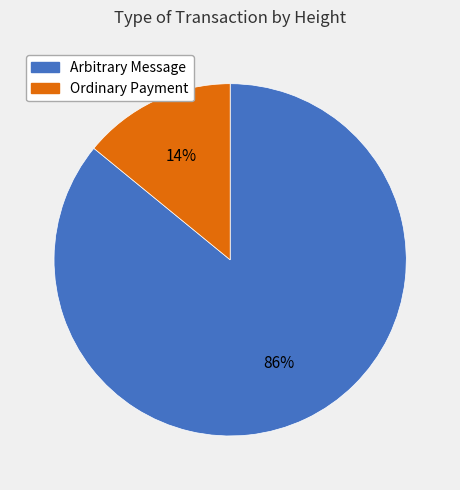

Count the number of slices in the pie.

2